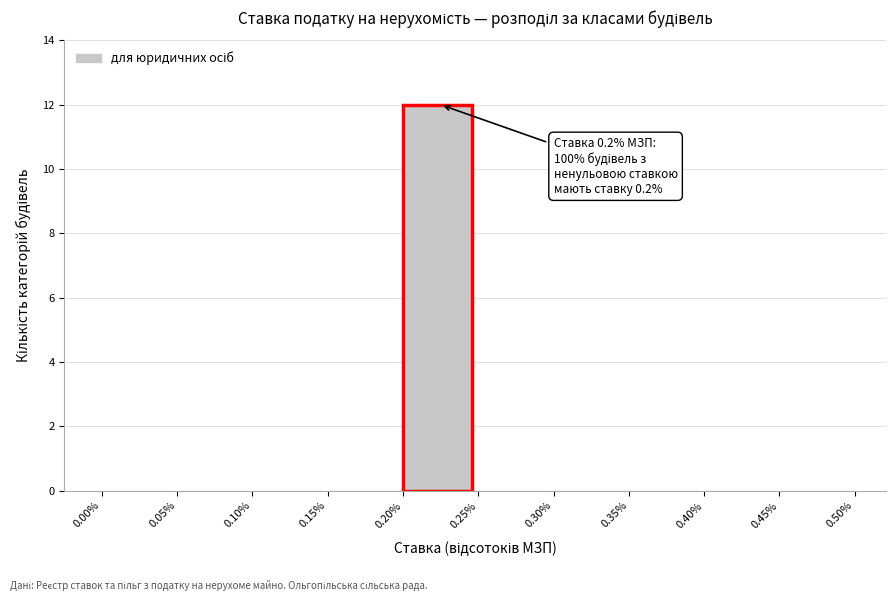

Over which range of the x-axis is the bar tallest?

0.20% to 0.25%